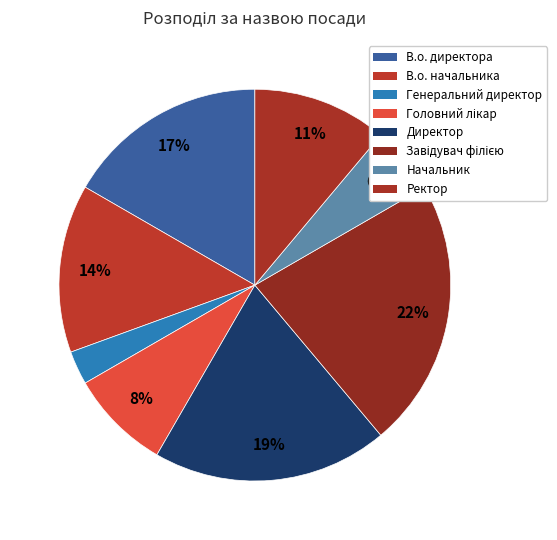

Does В.о. начальника represent more than half of the total?

No